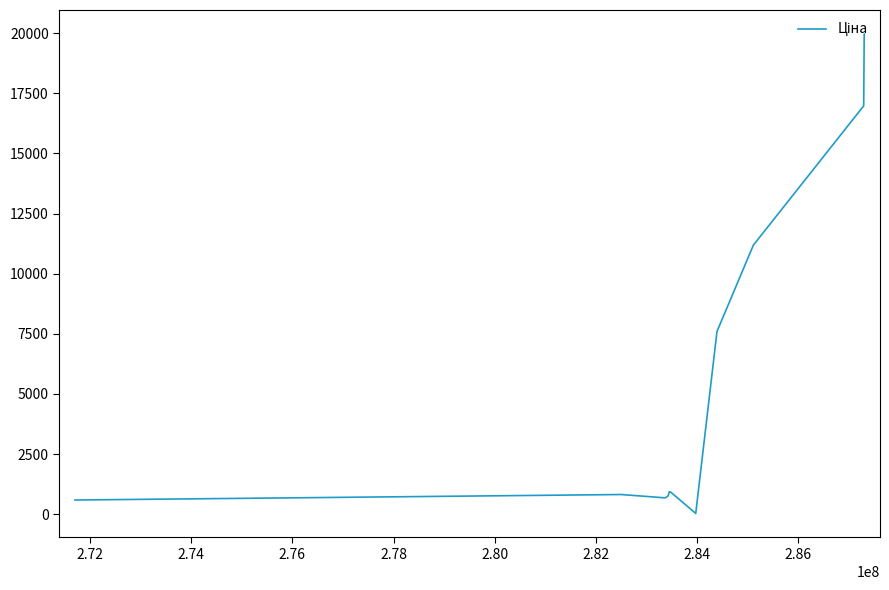

What is the difference between the second highest and second lowest values?

19374.3